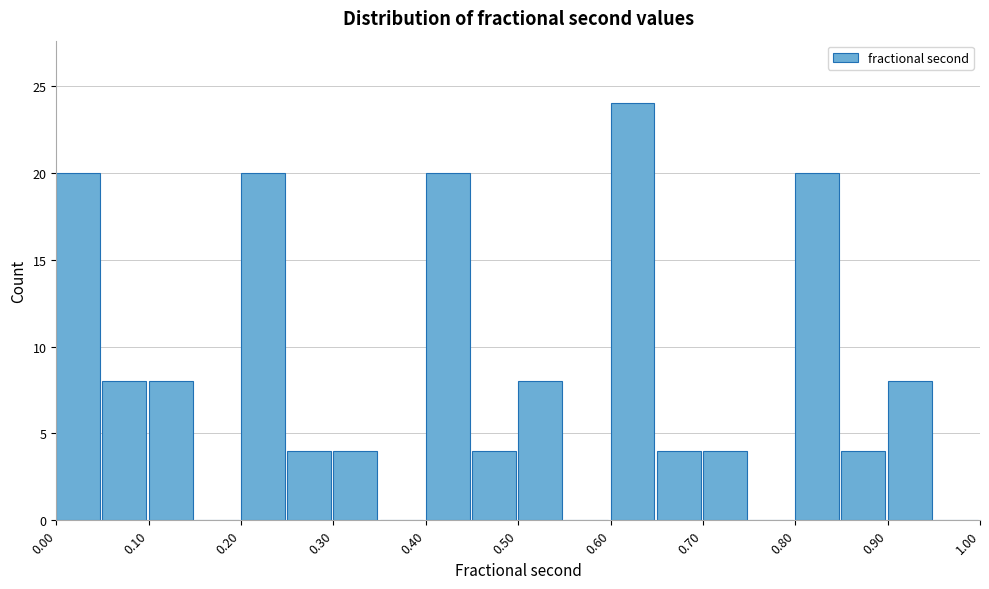

Which range on the x-axis has the tallest bar?

0.60 to 0.65